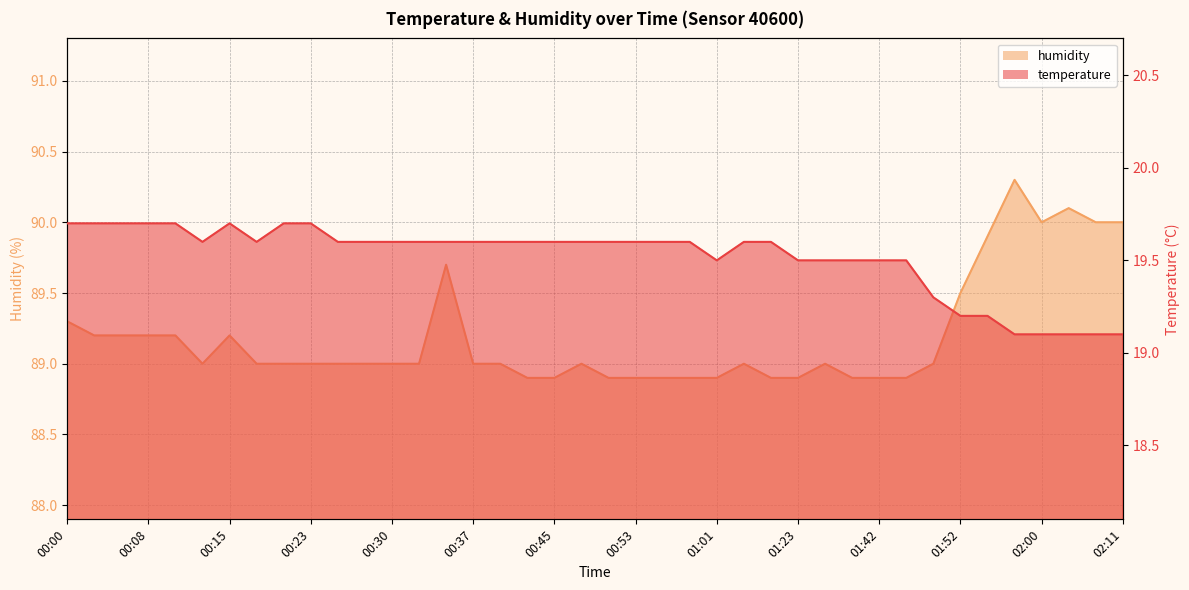

What is the difference between the second highest and minimum values in the temperature series?

0.6